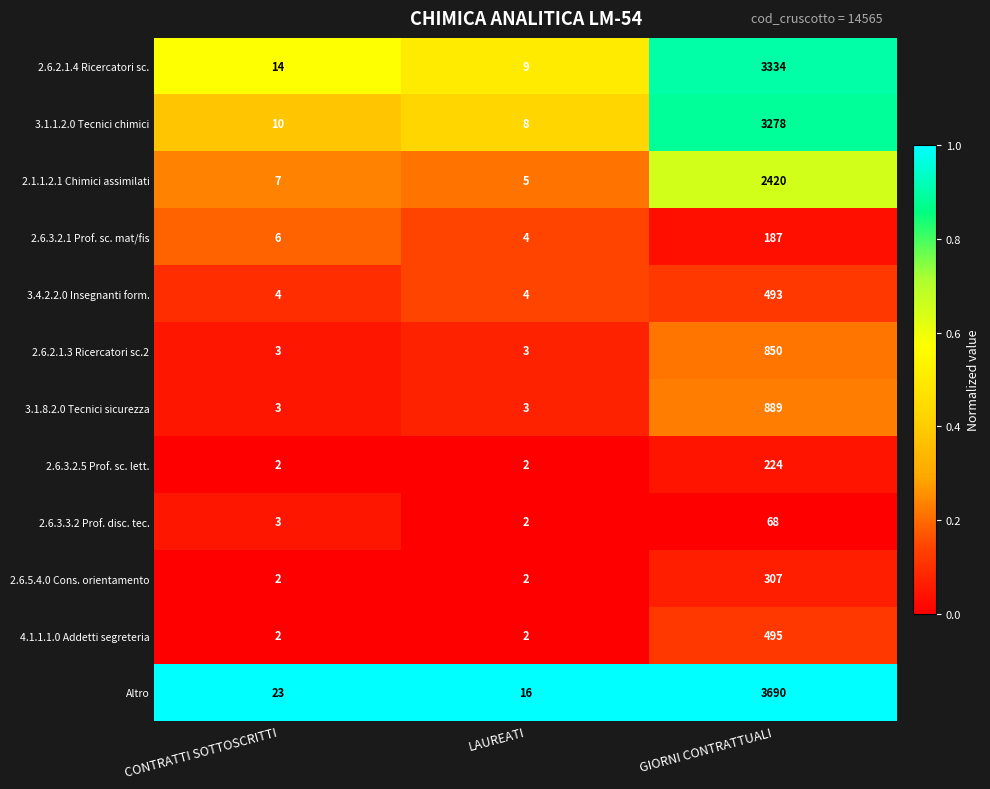

Is the value of 4.1.1.1.0 Addetti segreteria at LAUREATI greater than the value of 2.1.1.2.1 Chimici assimilati at LAUREATI?

No